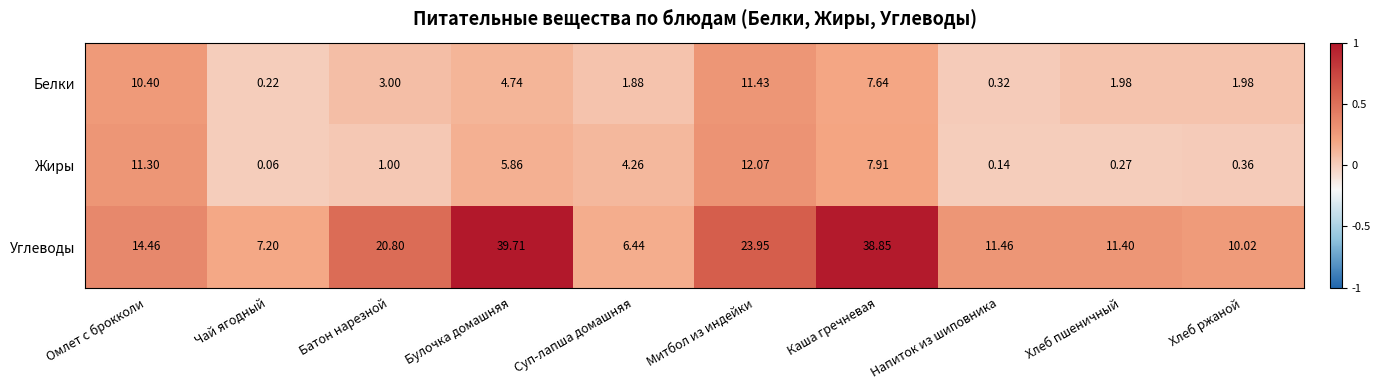

At Каша гречневая, list the series in order from smallest to largest.

Белки, Жиры, Углеводы